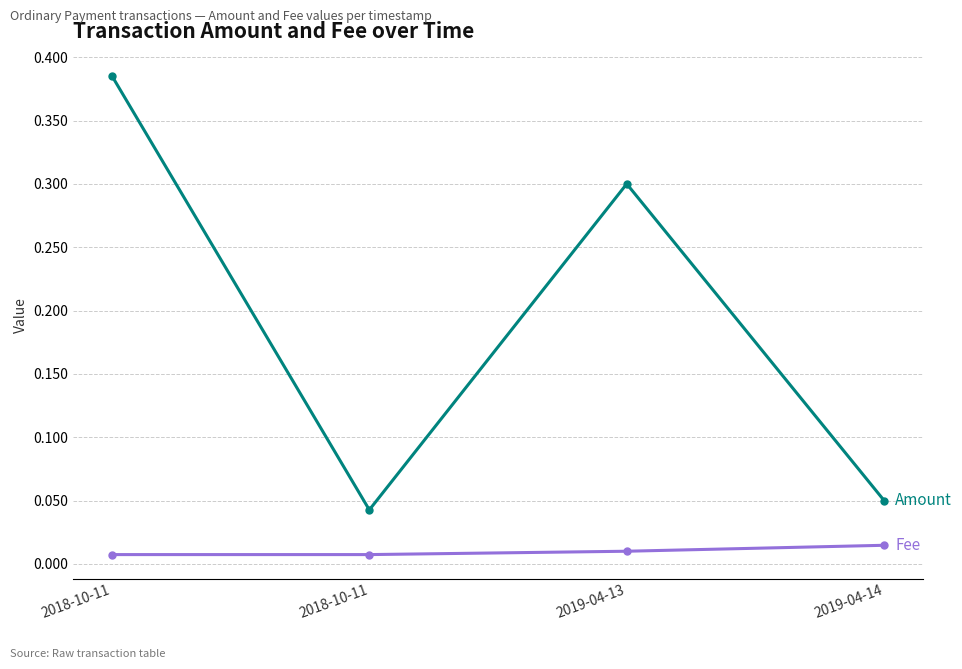

How many lines are shown in the chart?

2